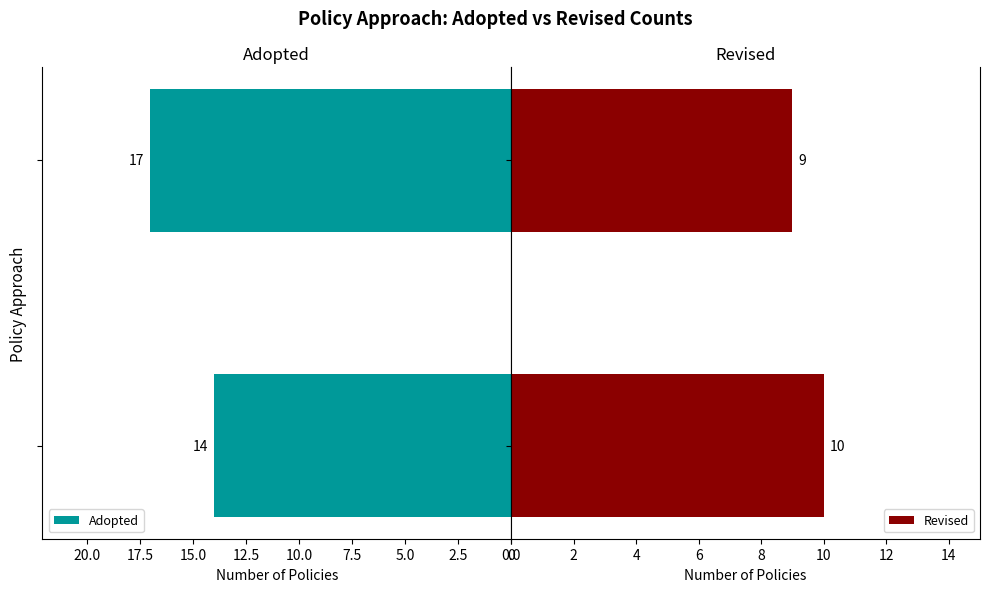

What is the minimum value for Adopted?

14